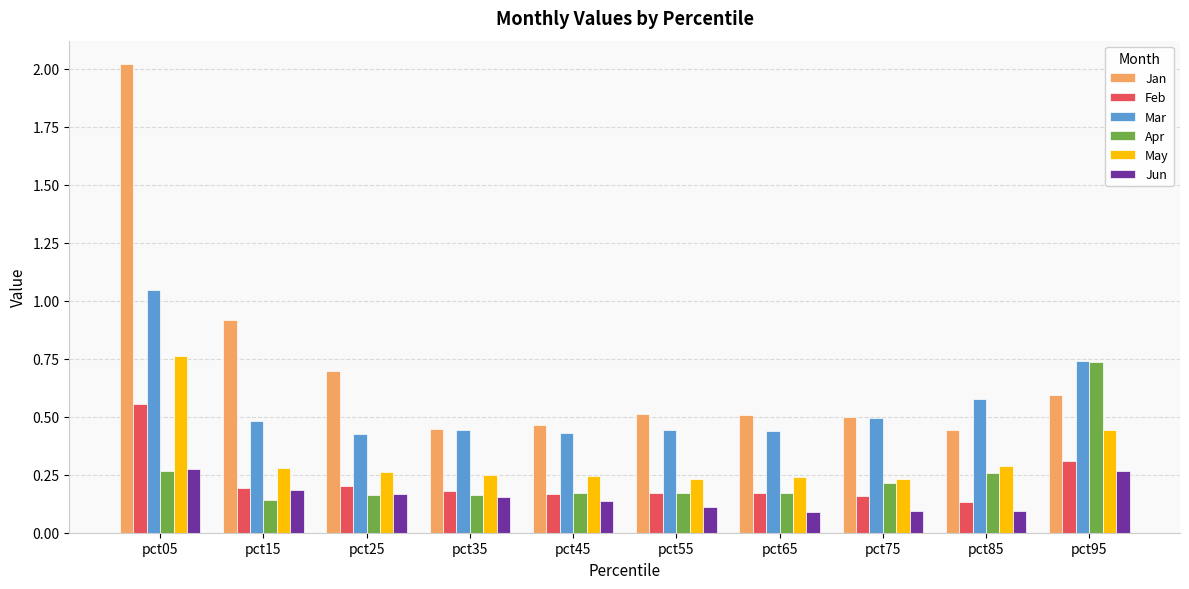

What is the spread (max minus min) of values at pct05?

1.8